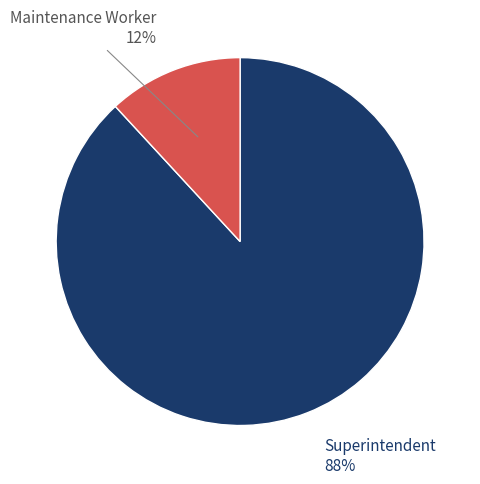

Is there a majority slice in this chart?

Yes